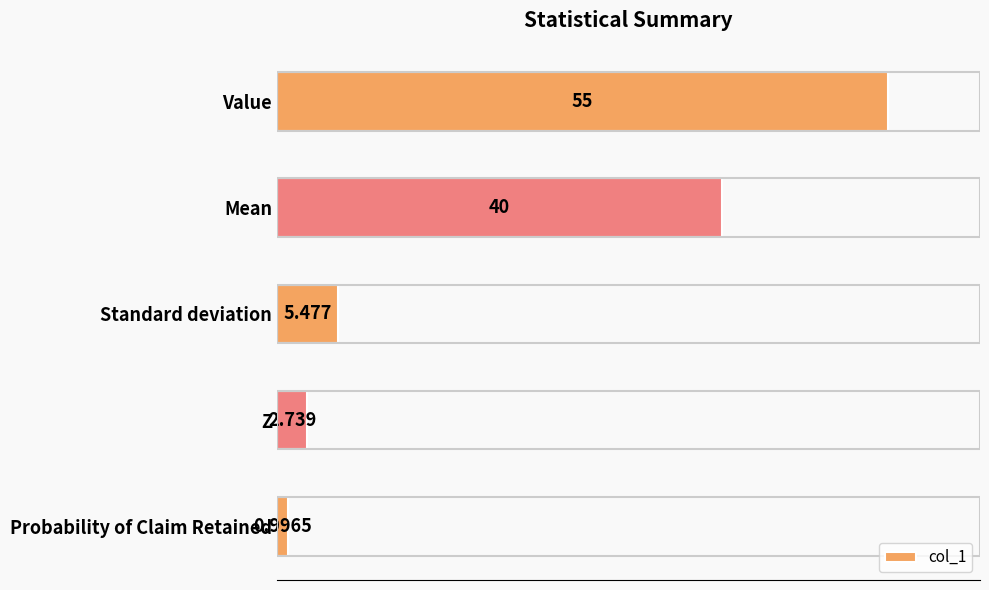

What is the maximum value shown in the chart?

55.0